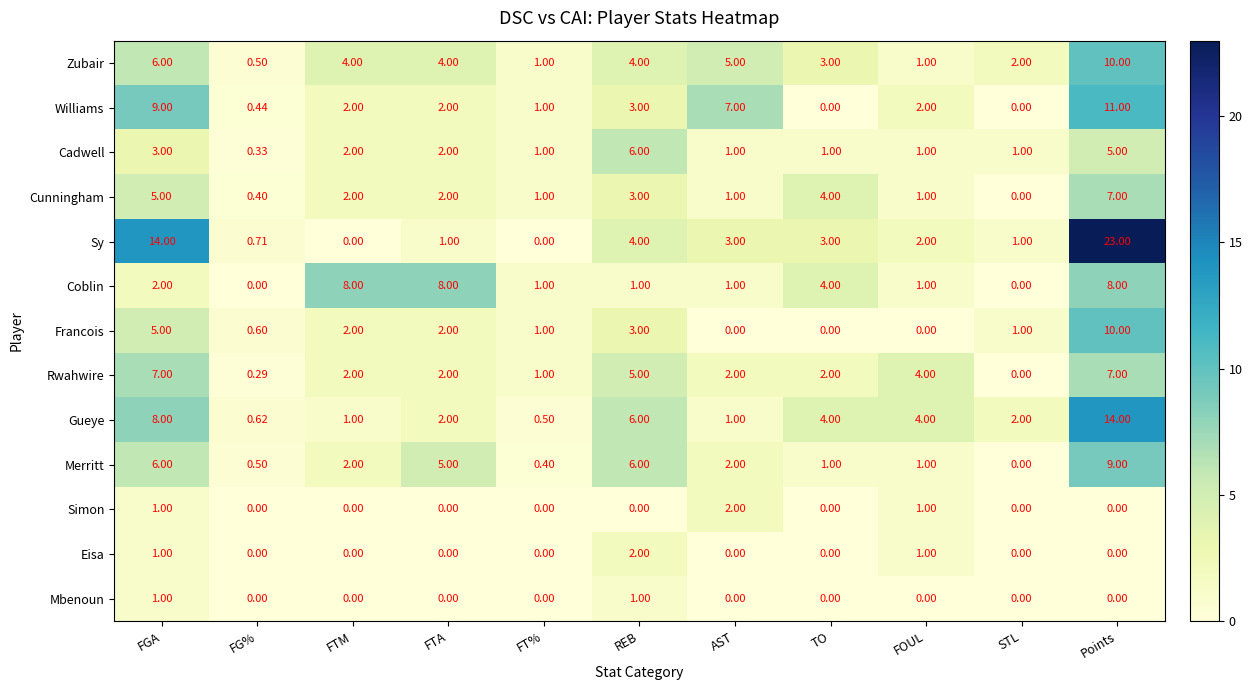

Which series has the widest spread of values?

Sy